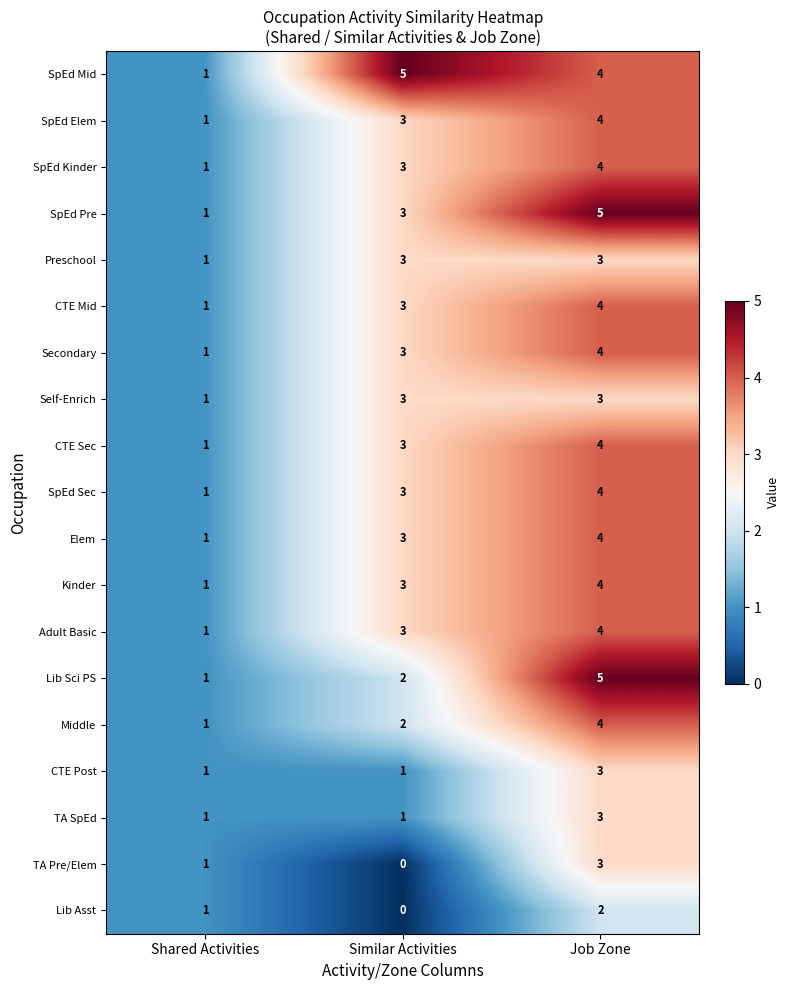

True or false: Secondary has a value of 5 at Similar Activities.

False